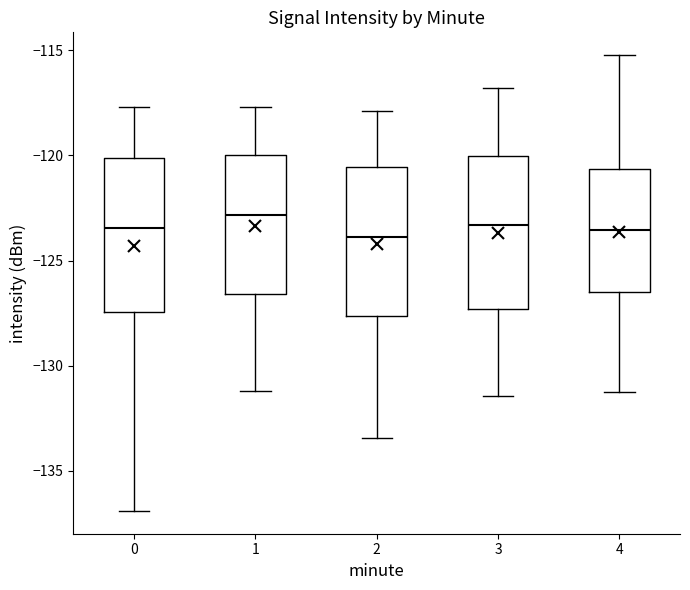

Reading left to right, read every box against the y-axis: the position of its median line, the range the box covers, and the ends of its whiskers. The values are not printed on the chart, so give them approximately, as read against the axis.

0: median -123.5, box -127.5 to -120.0, whiskers -137.0 to -117.5
1: median -123.0, box -126.5 to -120.0, whiskers -131.0 to -117.5
2: median -124.0, box -127.5 to -120.5, whiskers -133.5 to -118.0
3: median -123.5, box -127.5 to -120.0, whiskers -131.5 to -117.0
4: median -123.5, box -126.5 to -120.5, whiskers -131.0 to -115.0